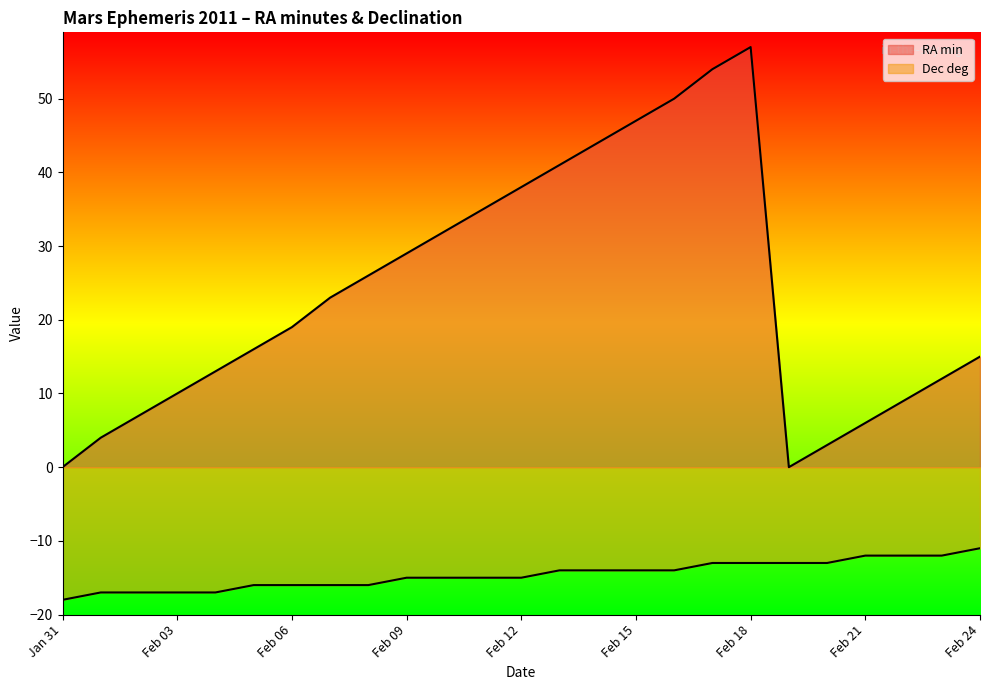

What is the greatest value displayed?

57